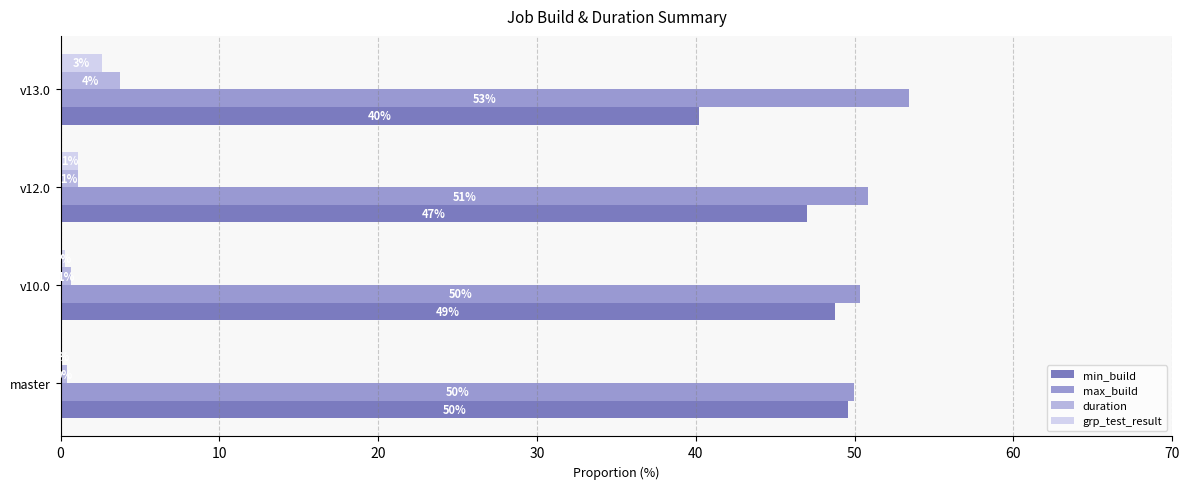

Between master and v12.0, which series saw the biggest shift?

min_build